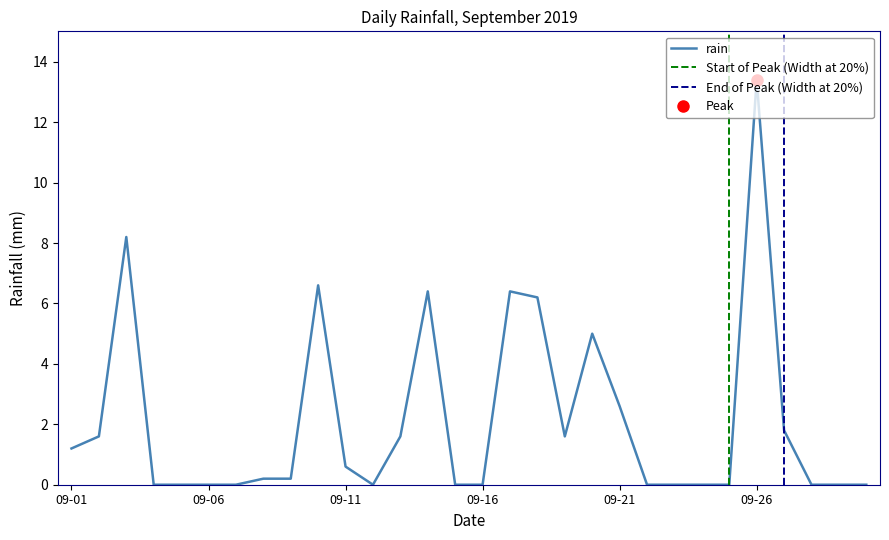

What is the highest value of the rain series?

13.4